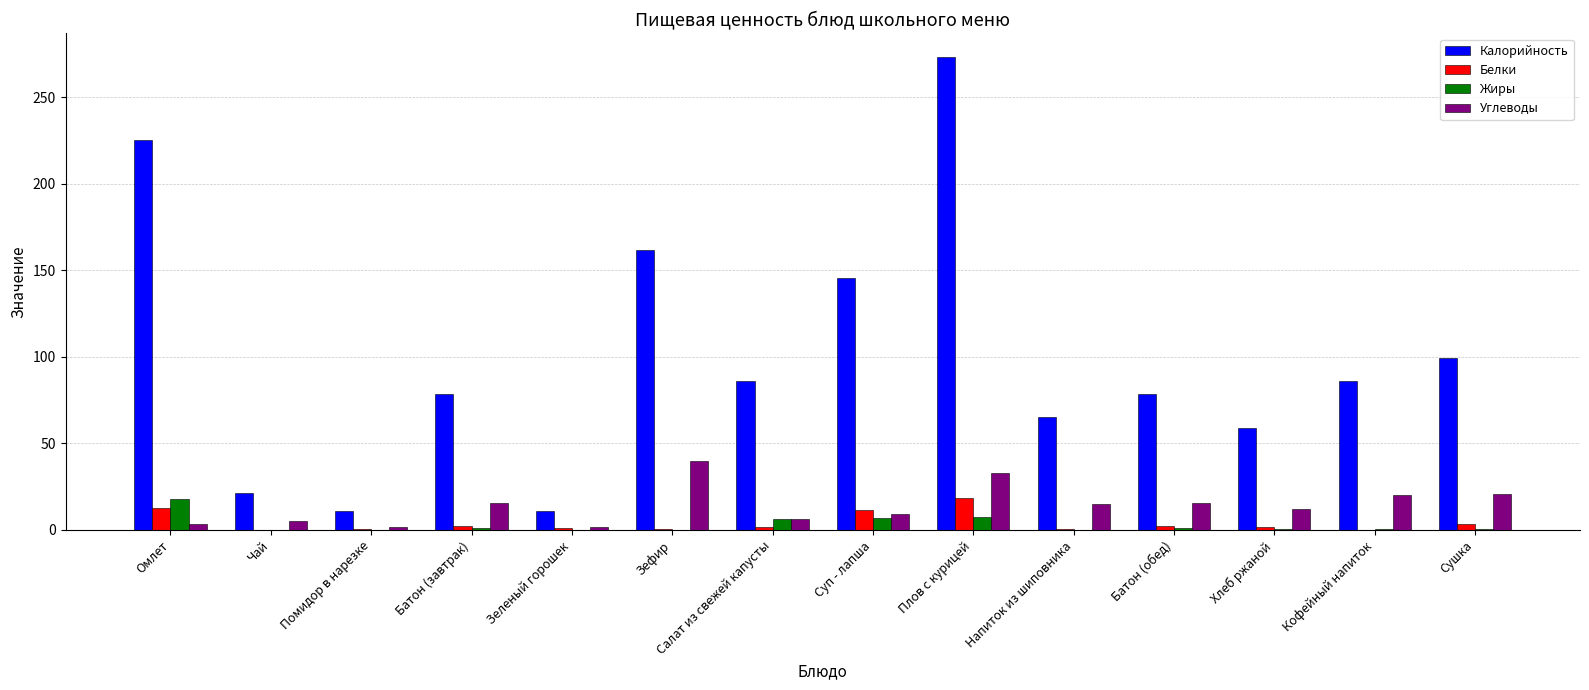

Is it true that Белки equals 11.7 at Суп - лапша?

True